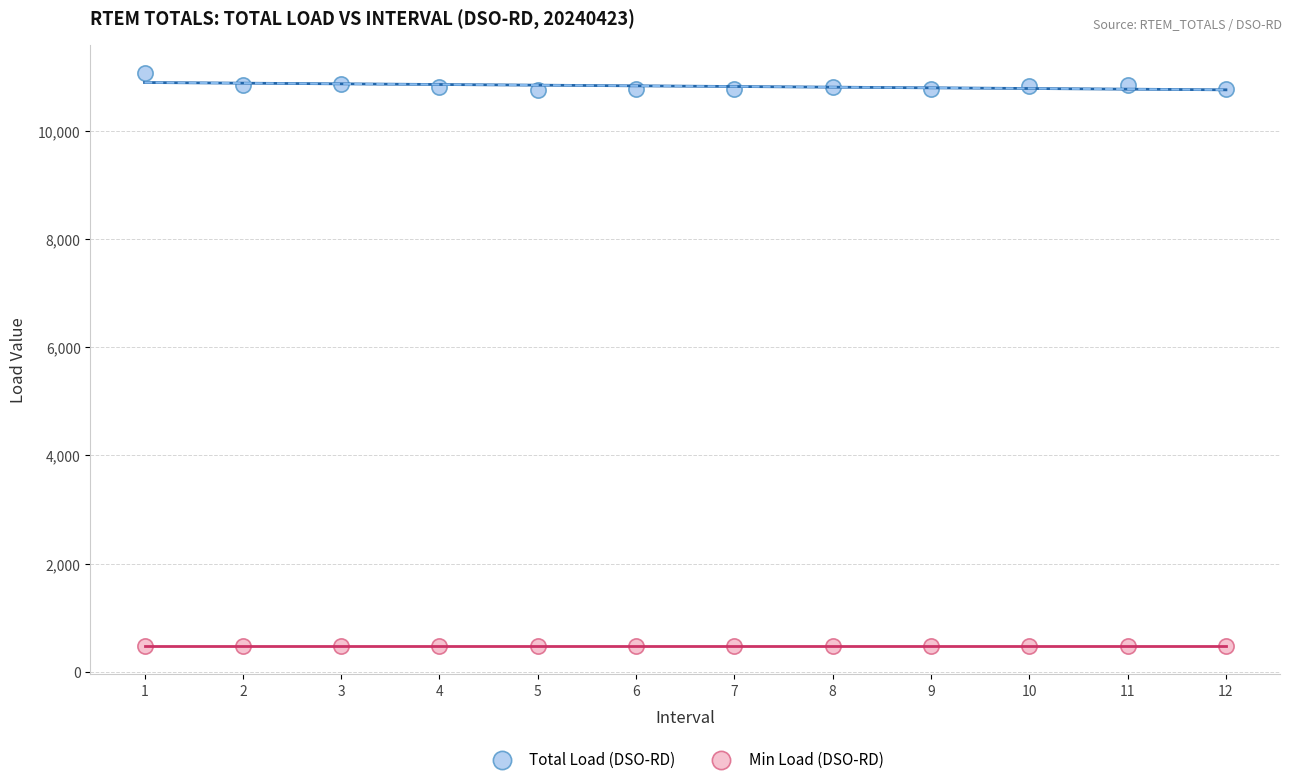

Which series reaches the minimum Y coordinate?

Min Load (DSO-RD)